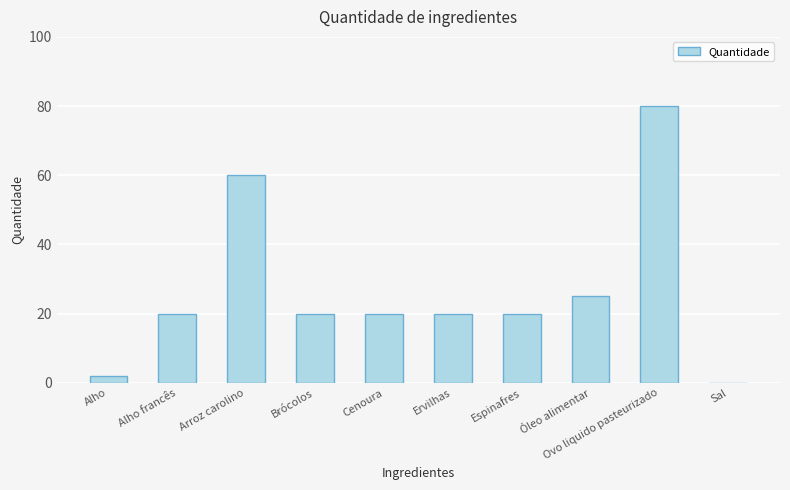

What is the sum of all values?

267.1